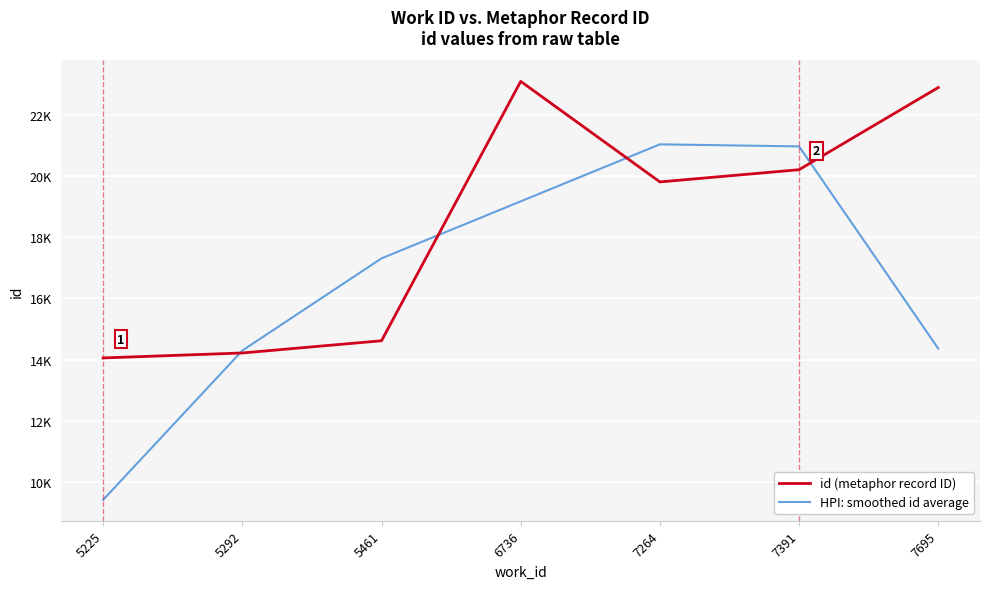

List the series in order of their overall mean, highest first.

id (metaphor record ID), HPI: smoothed id average